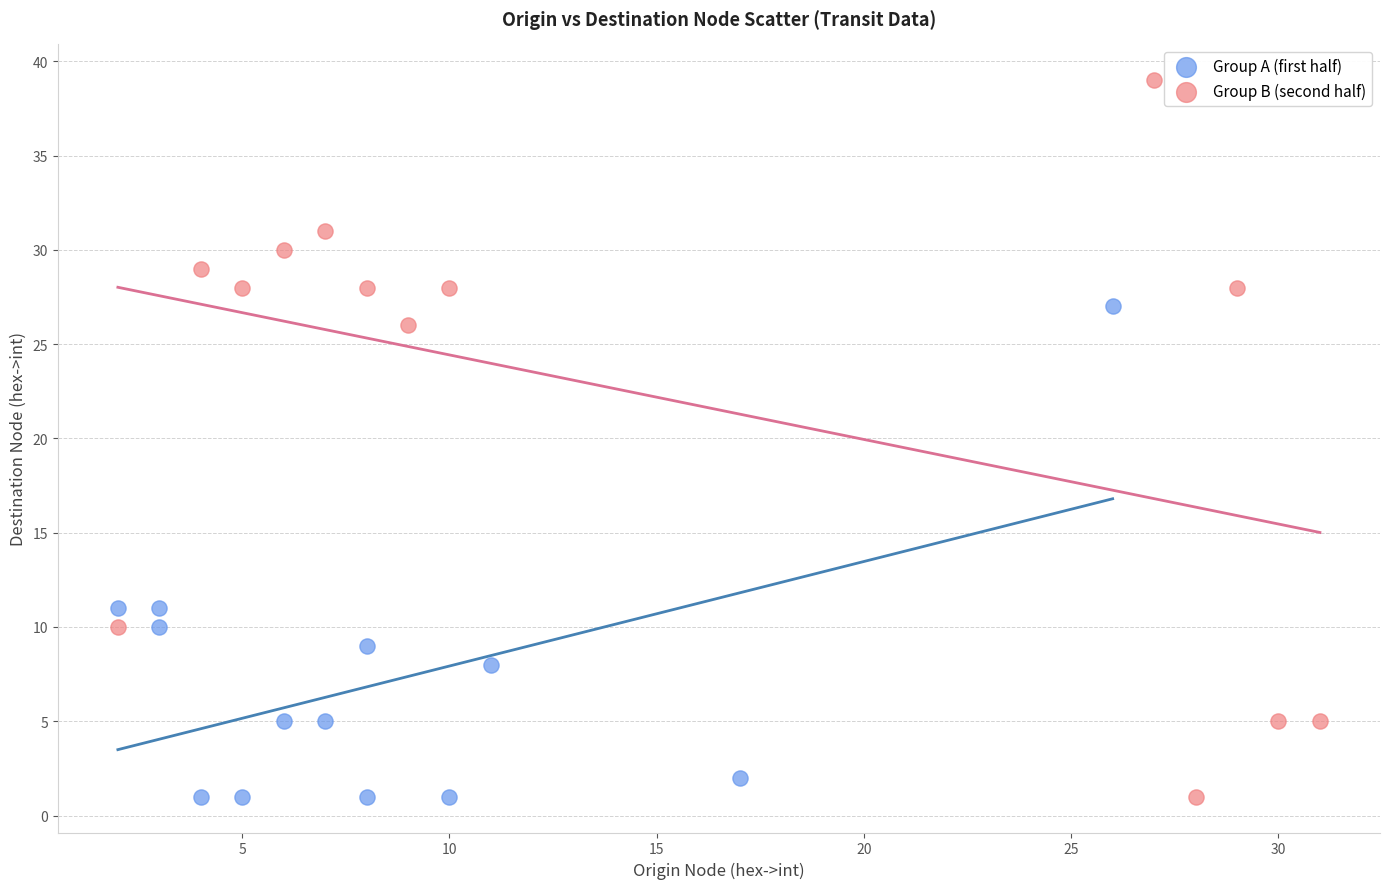

What are all the series names shown in the legend?

Group A (first half), Group B (second half)